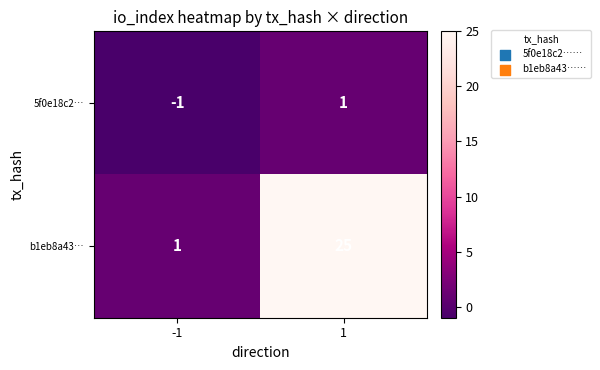

The b1eb8a43… series shows 1 at -1. True or false?

True